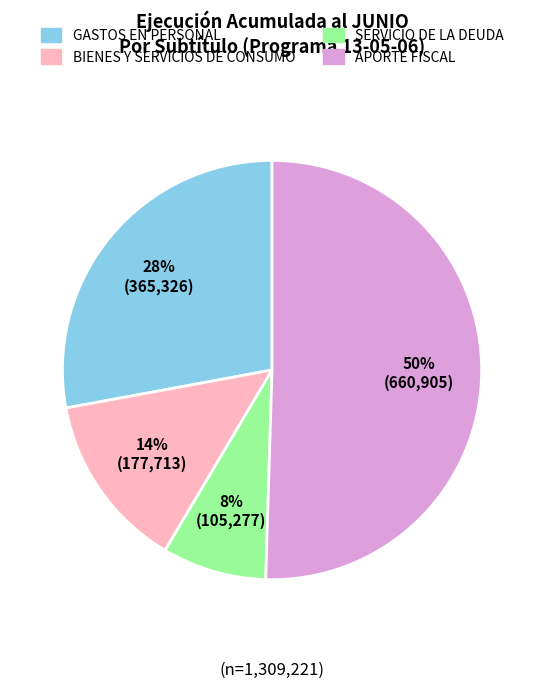

How many segments does this pie chart have?

4